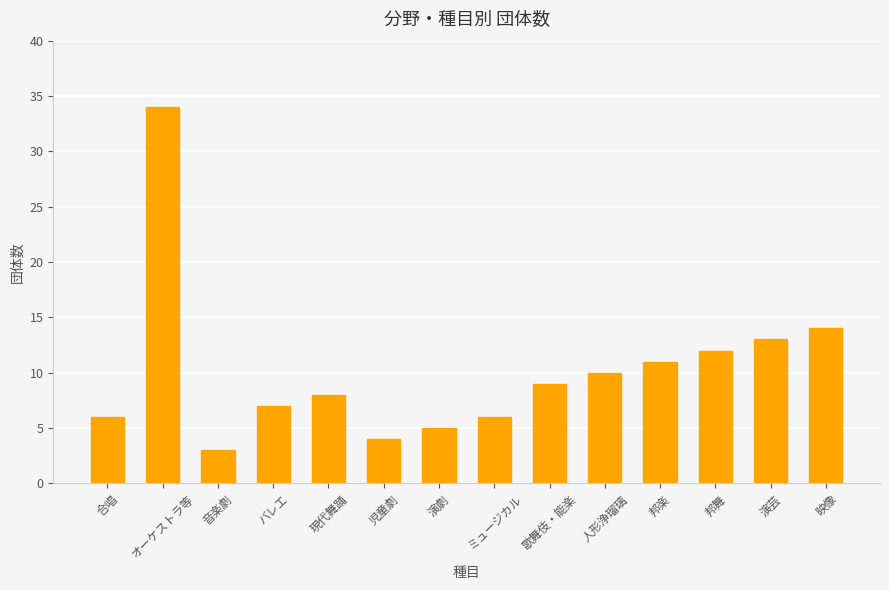

How many data points are less than 9?

7